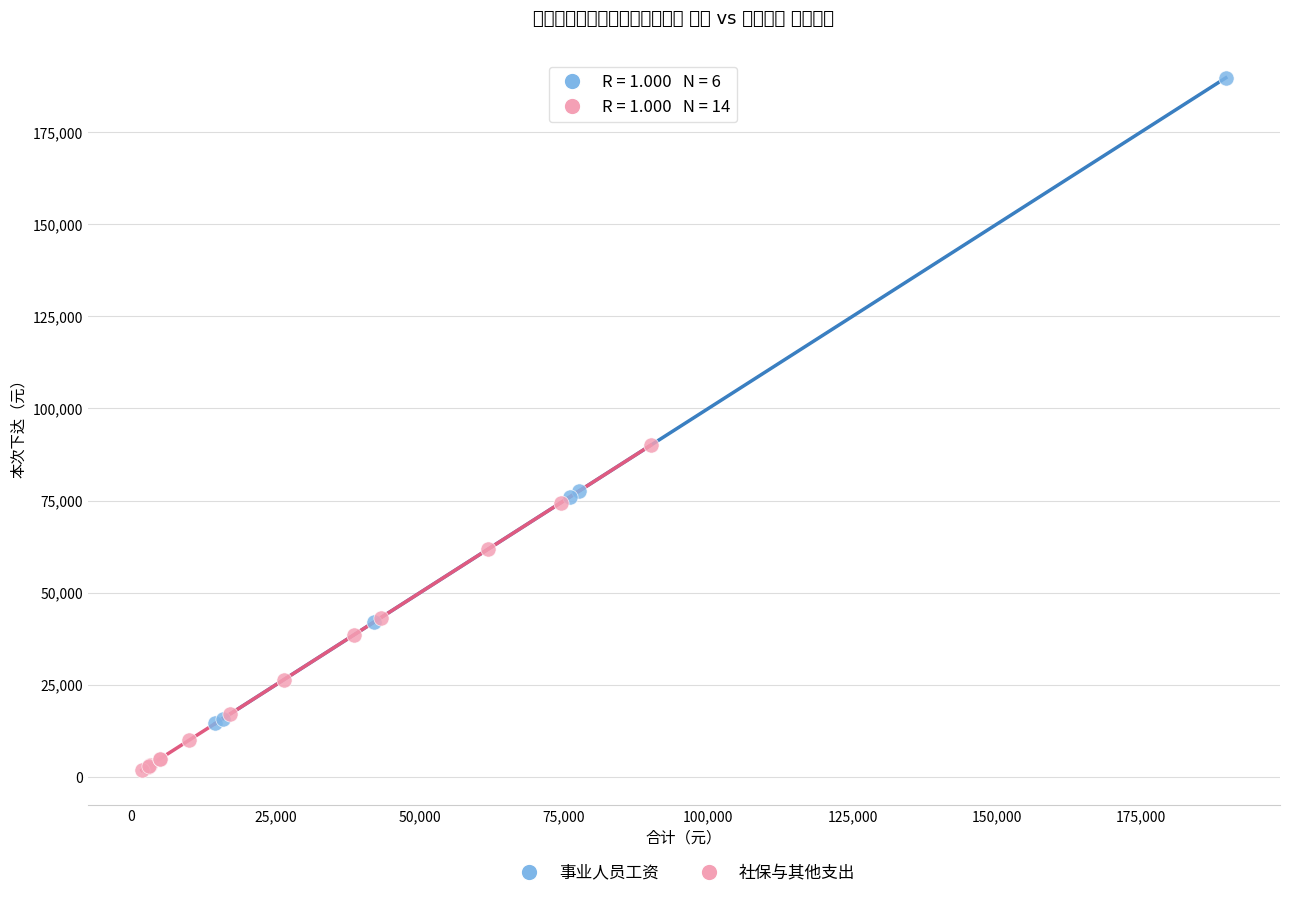

Which series contains the highest Y value?

事业人员工资